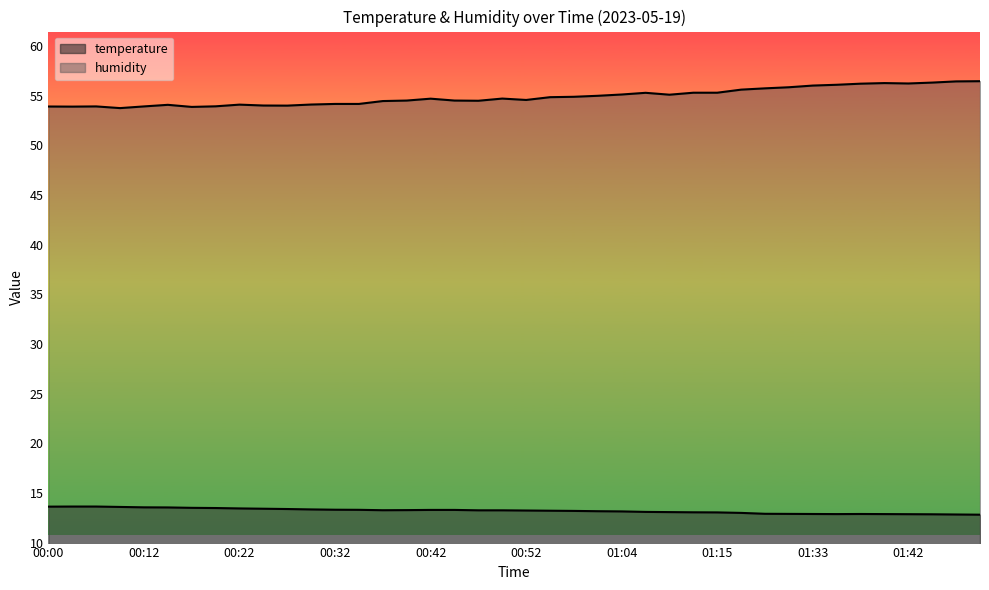

List the series in order of their overall mean, highest first.

humidity, temperature